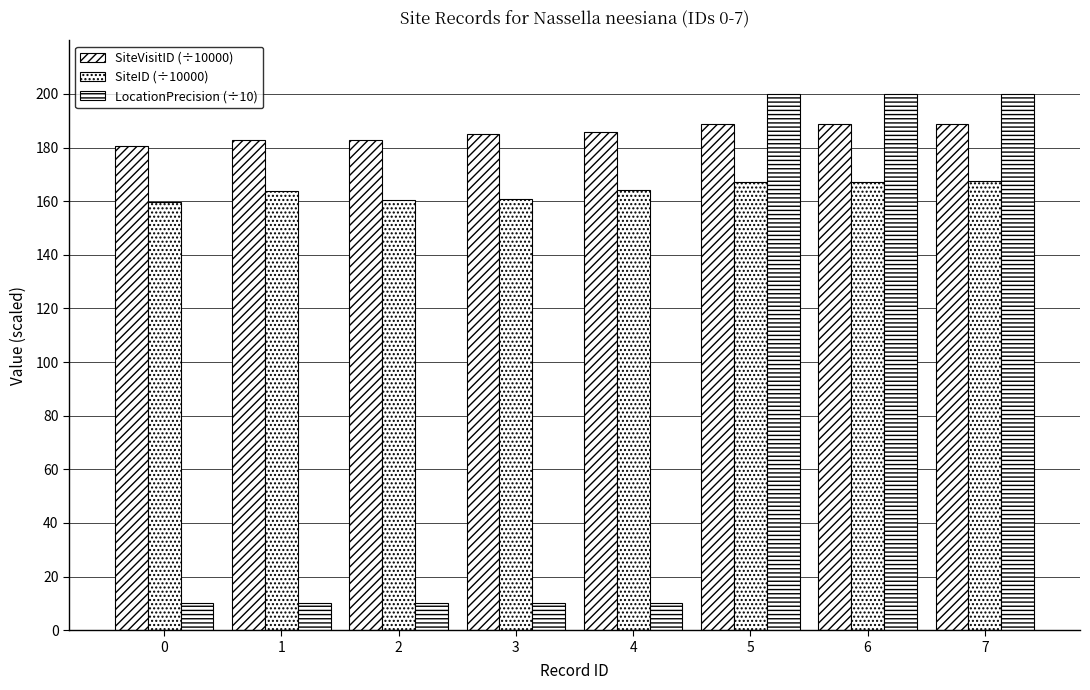

How many bars are there in each group?

3